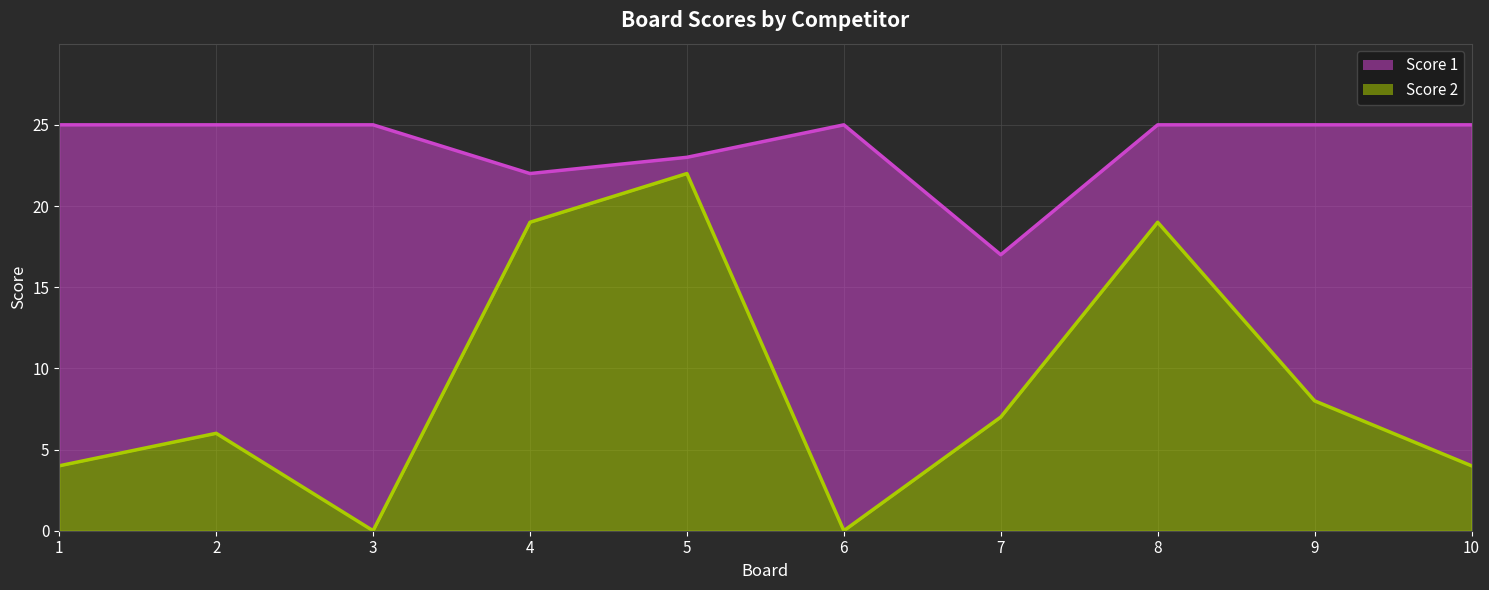

What is the difference between the maximum and minimum values in the Score 1 series?

8